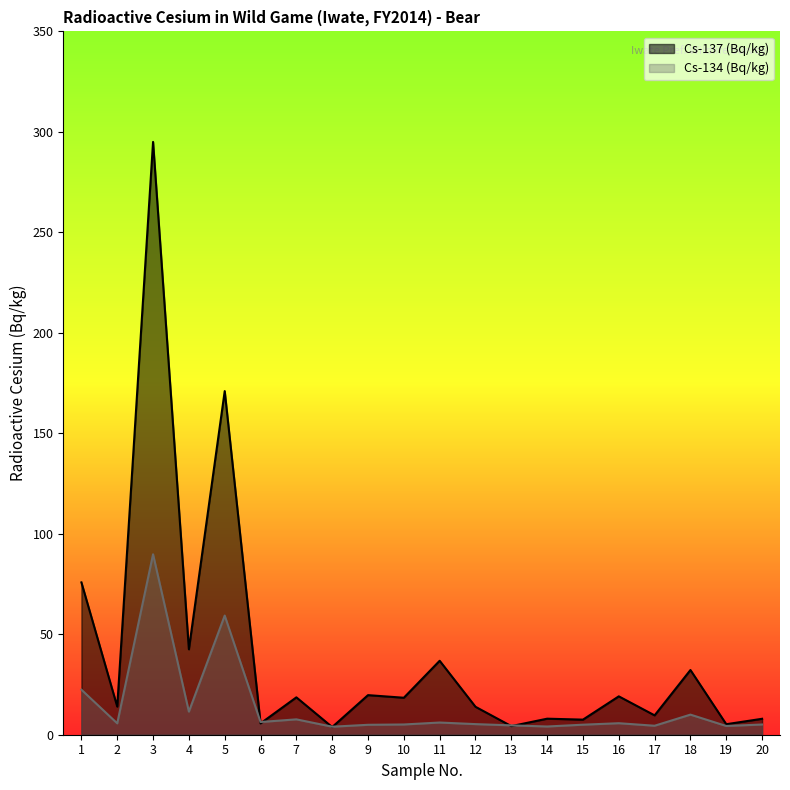

At which category is the sum across all series the highest?

3